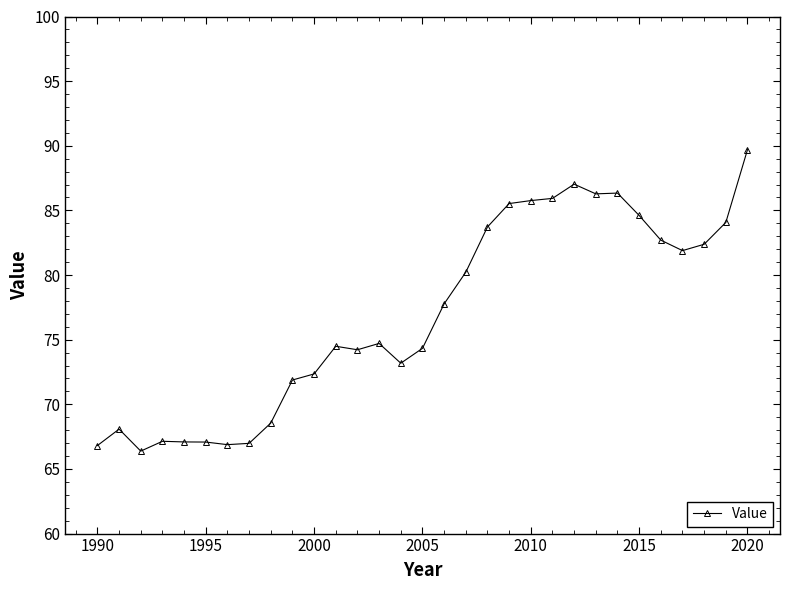

What is the difference between the maximum and minimum values?

23.3